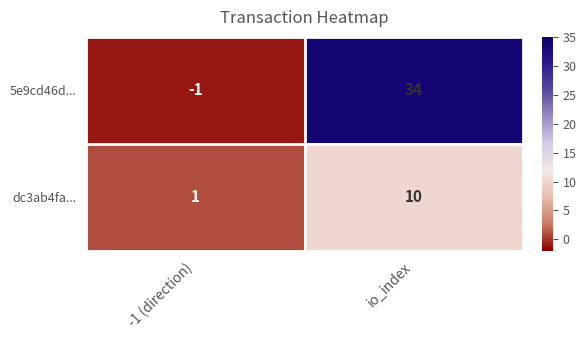

At how many categories does at least one series exceed 25?

1